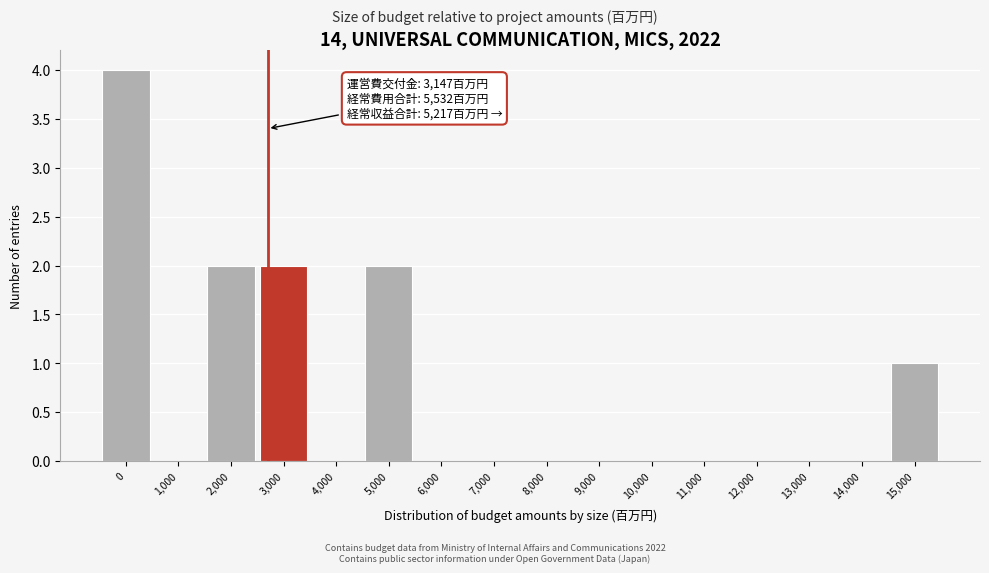

Reading left to right, extract all data points from this chart.

0=4	1,000=0	2,000=2	3,000=2	4,000=0	5,000=2	6,000=0	7,000=0	8,000=0	9,000=0	10,000=0	11,000=0	12,000=0	13,000=0	14,000=0	15,000=1